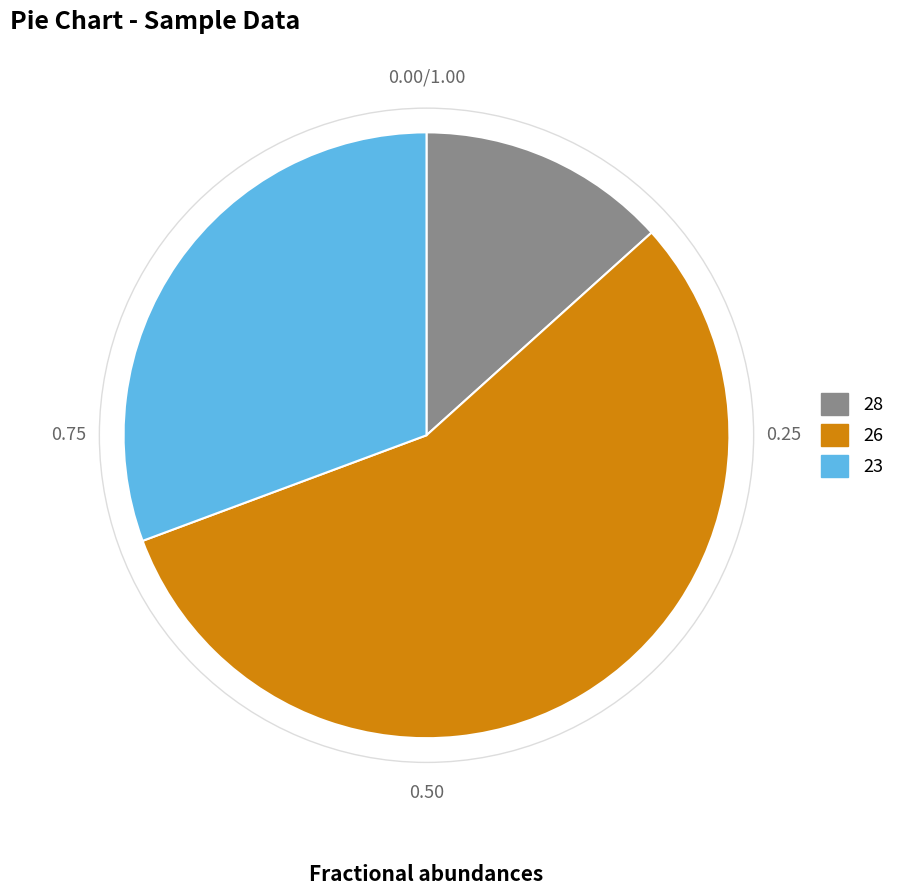

Do 23 and 28 together represent more than half of the pie?

No